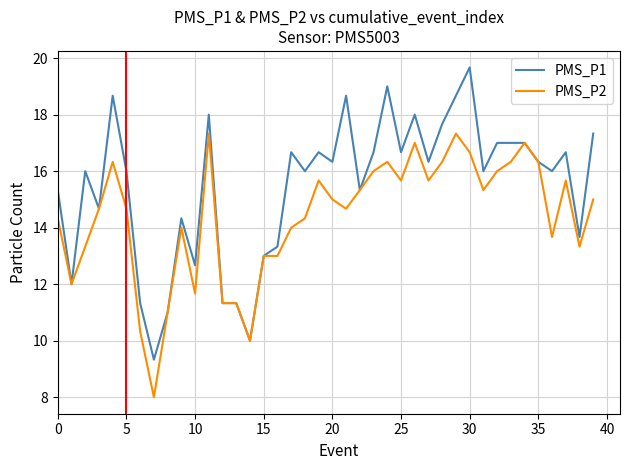

How many lines are shown in the chart?

2